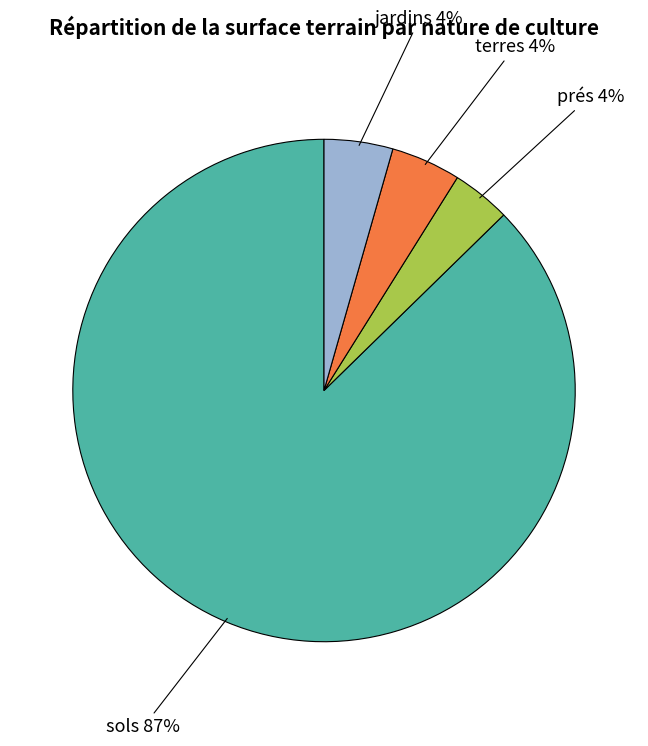

Is it true that sols is 76% of the pie?

False